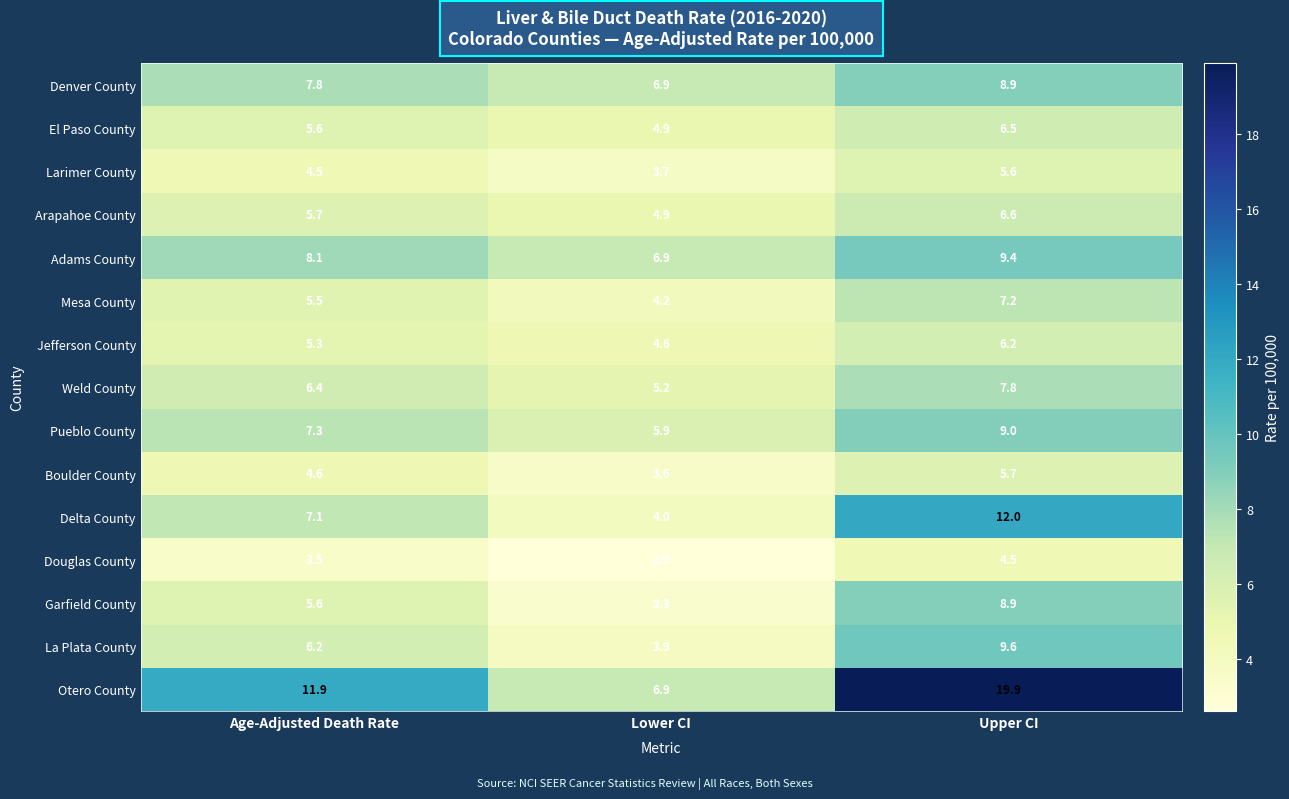

Which category has the highest value across all series?

Upper CI